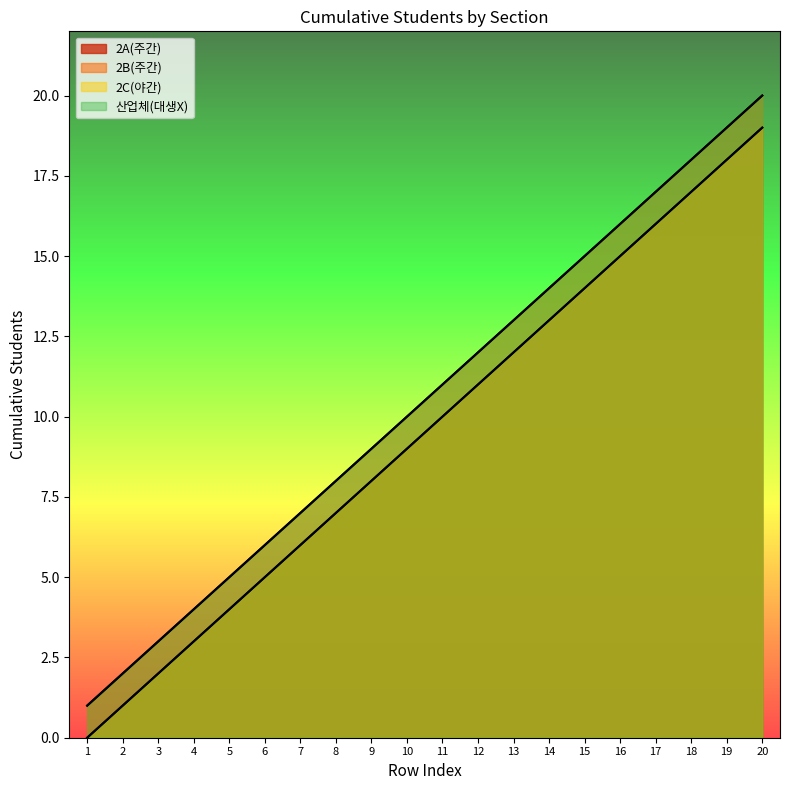

Which series has the largest total across all categories?

주간